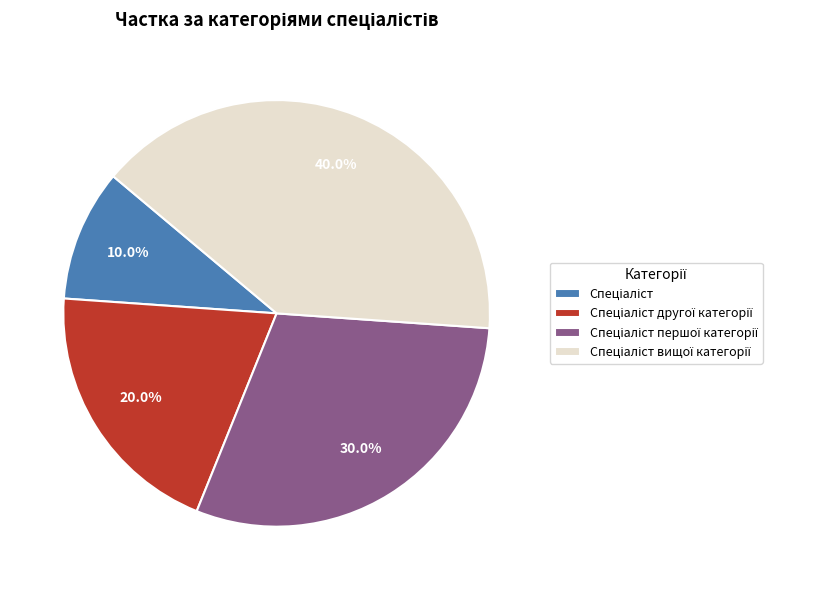

Does any single category account for the majority?

No